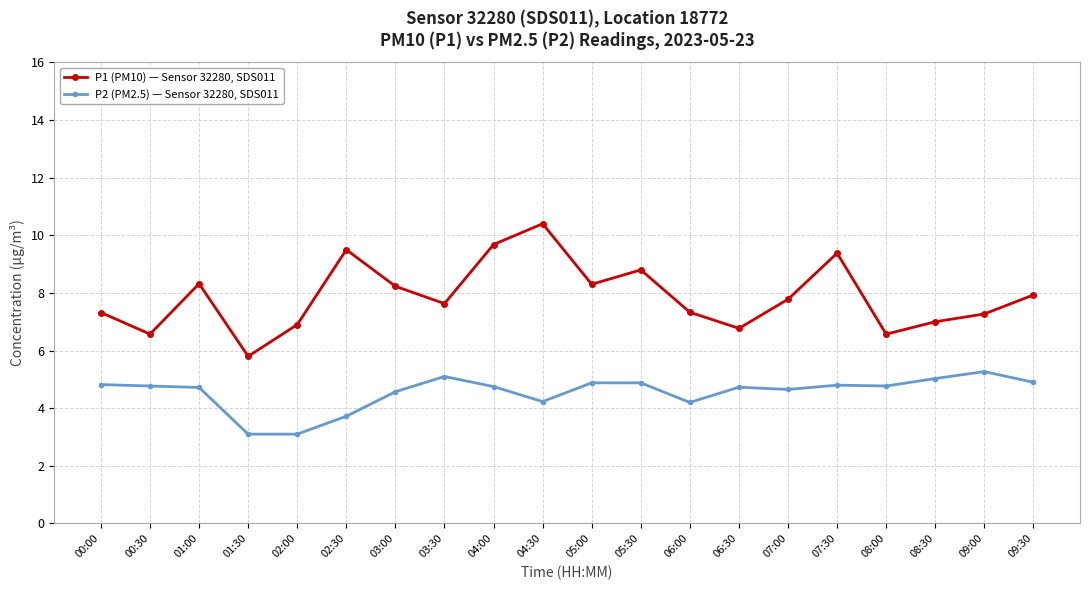

List the series in order of their peak value, lowest first.

P2 (PM2.5) — Sensor 32280, SDS011, P1 (PM10) — Sensor 32280, SDS011